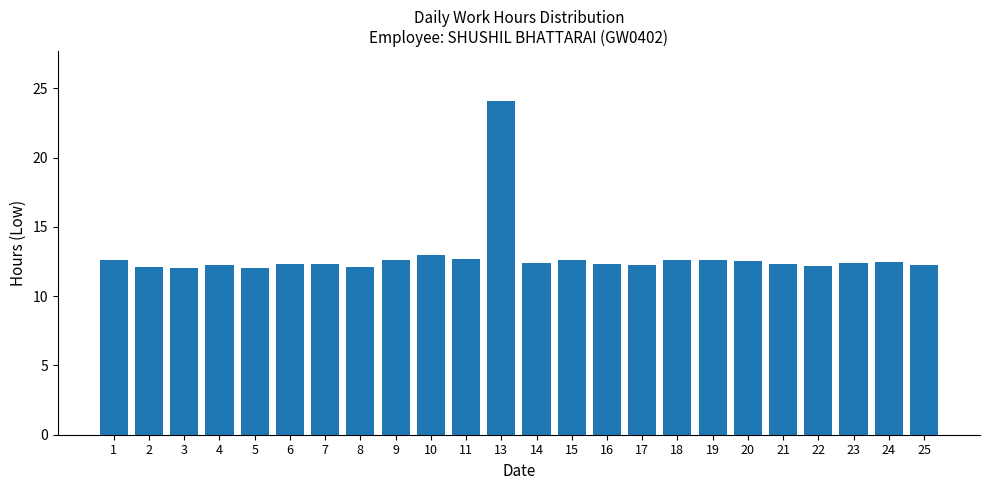

What is the value of the 15th bar from the left?

12.3